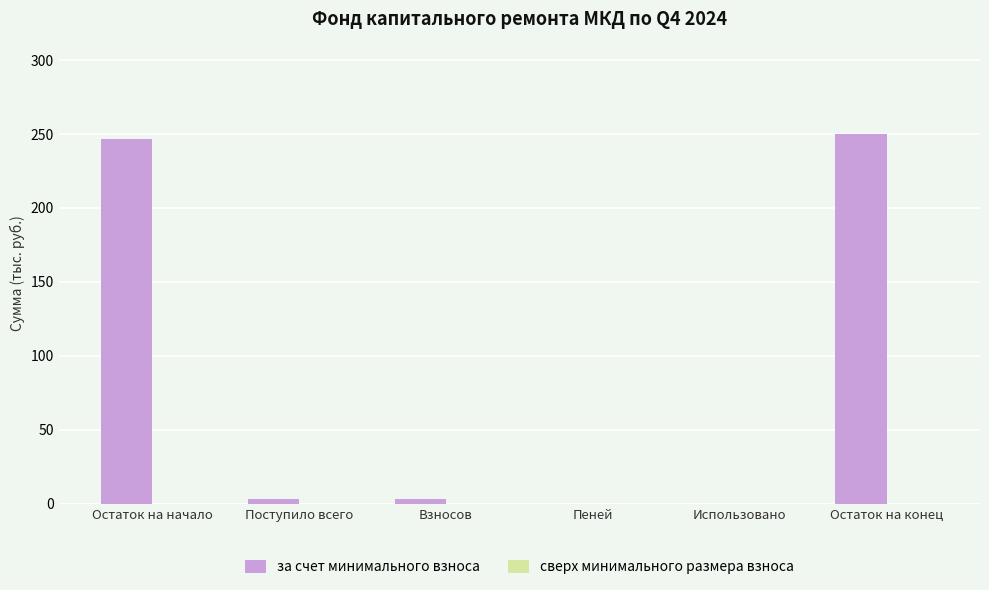

What is the greatest value displayed?

250.0